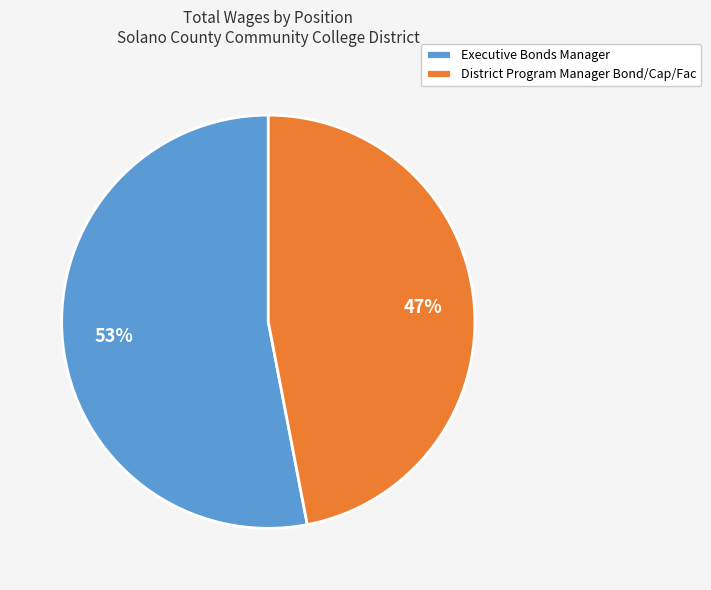

Which slice is the smallest?

District Program Manager Bond/Cap/Fac